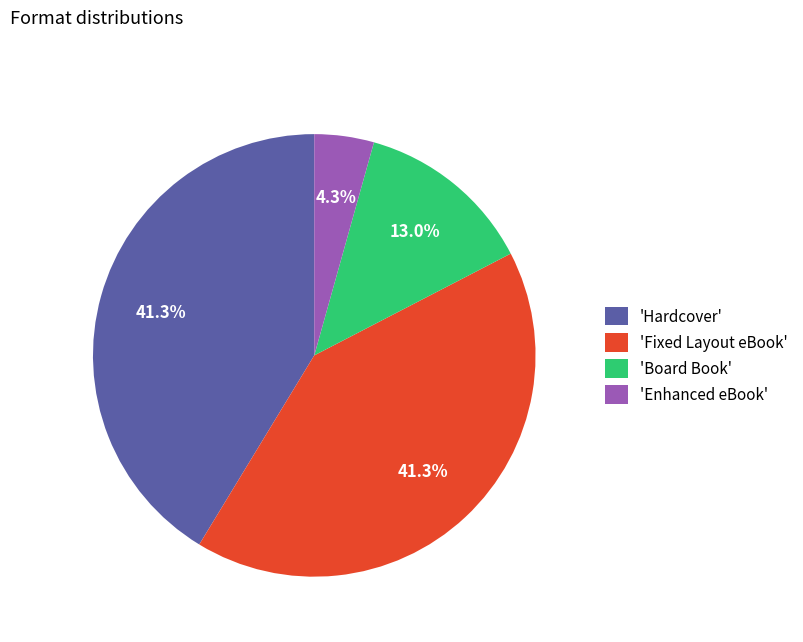

Does any single category account for the majority?

No